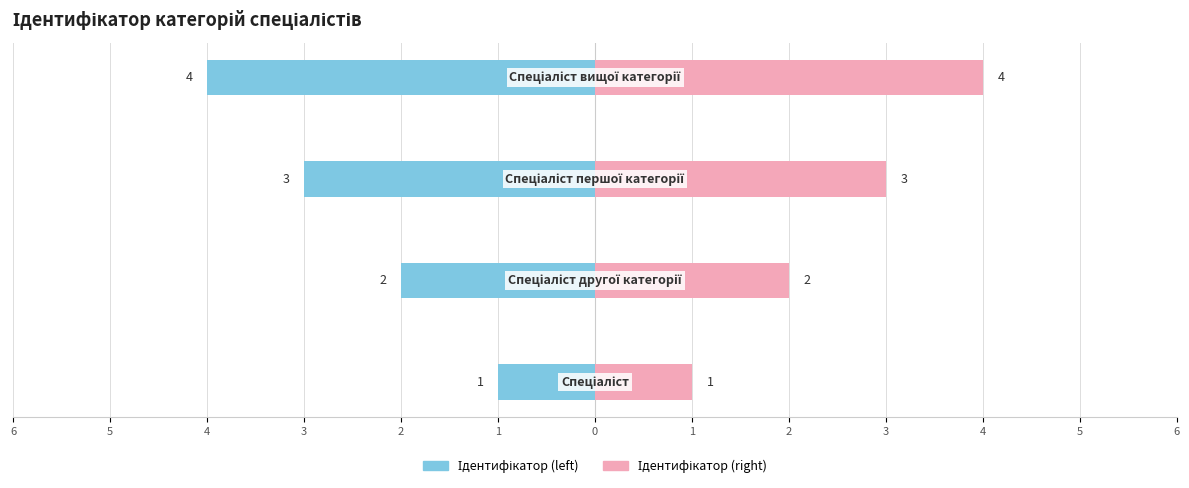

Which series has the largest range (max minus min)?

Ідентифікатор (left)